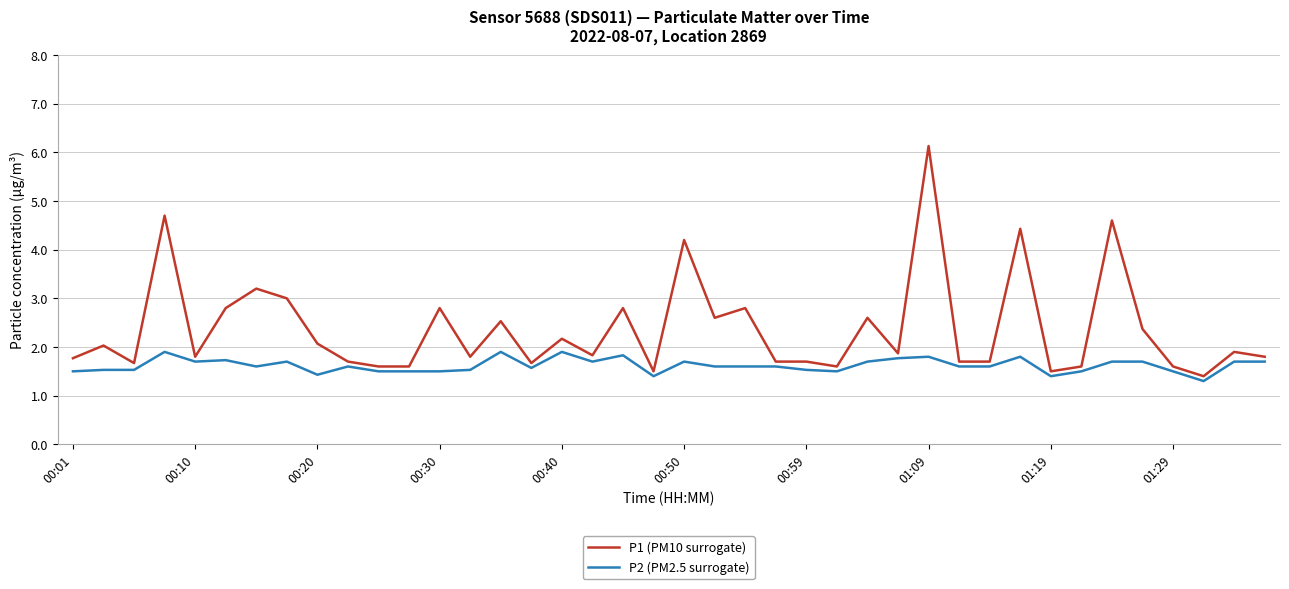

Rank the series by their maximum value, from lowest to highest.

P2 (PM2.5 surrogate), P1 (PM10 surrogate)